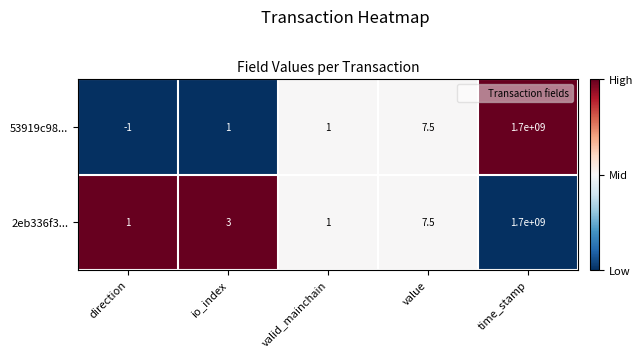

List the series in order of their overall mean, lowest first.

53919c98..., 2eb336f3...